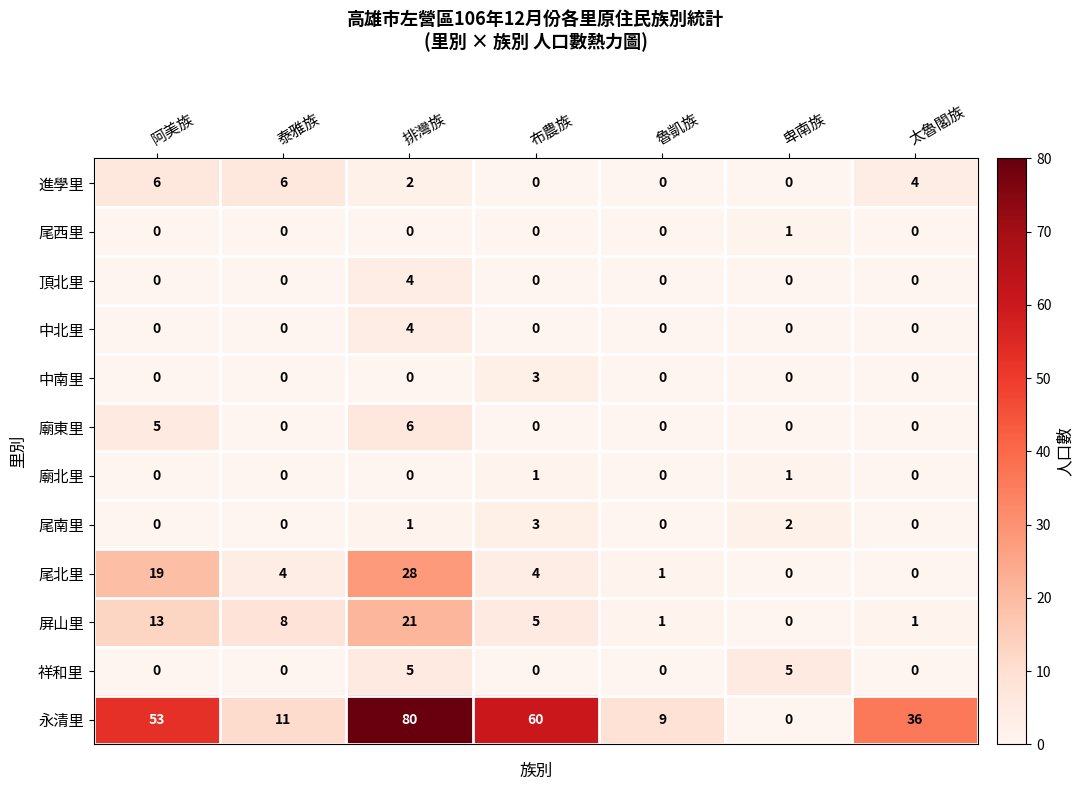

Which series changed the most between 魯凱族 and 太魯閣族?

永清里